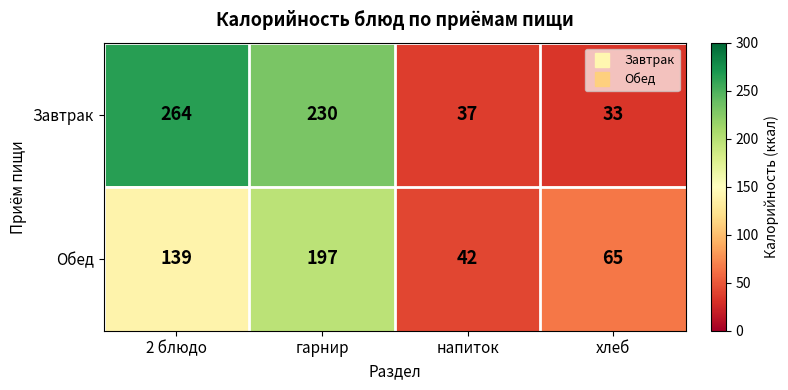

Which category has the highest value across all series?

2 блюдо